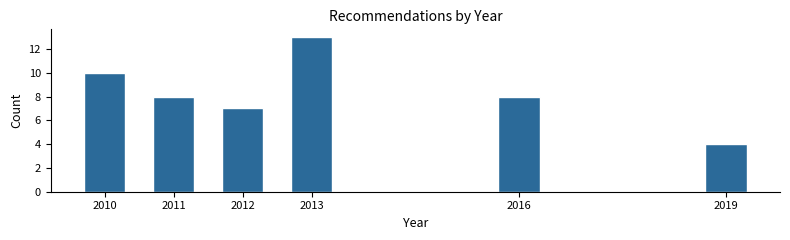

Reading left to right, what are all the values shown in this chart?

10	8	7	13	8	4